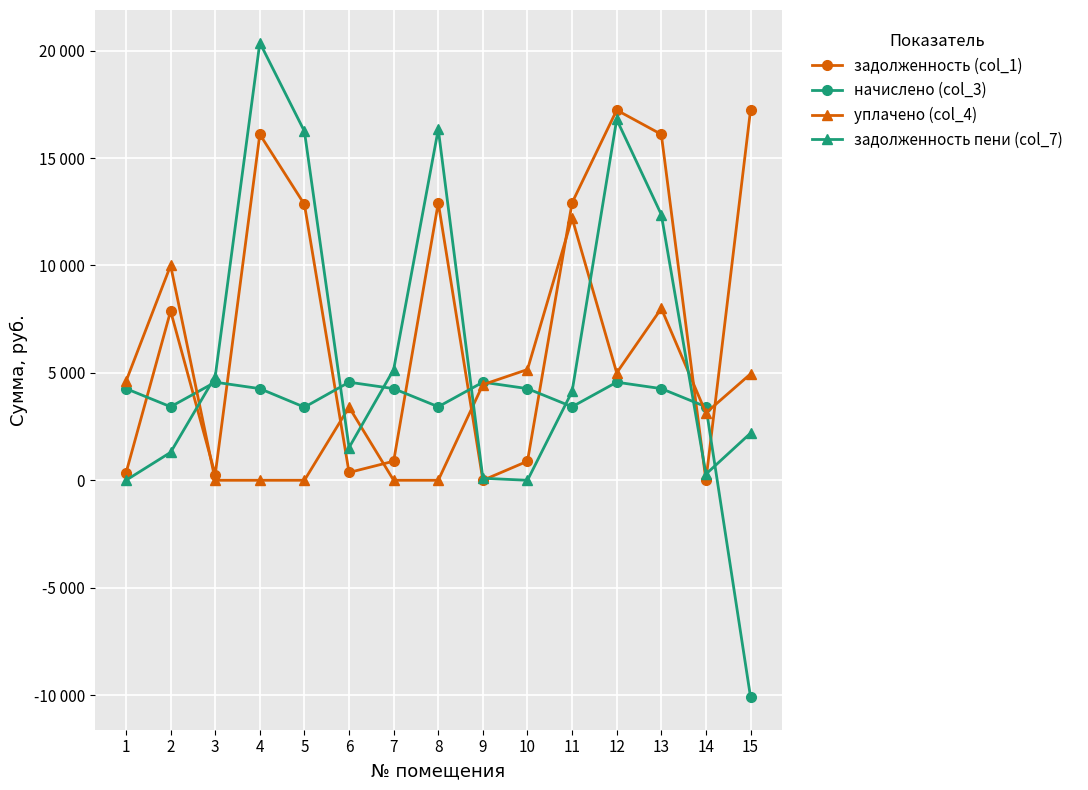

True or false: начислено (col_3) has a value of -10088.2 at 15.

True